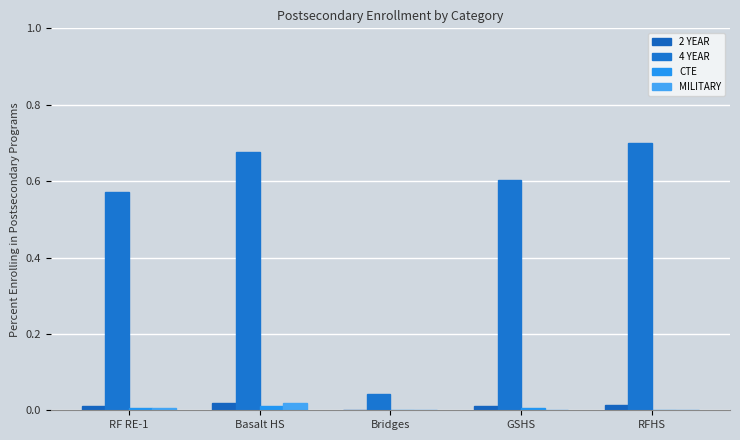

What is the spread (max minus min) of values at GSHS?

0.6